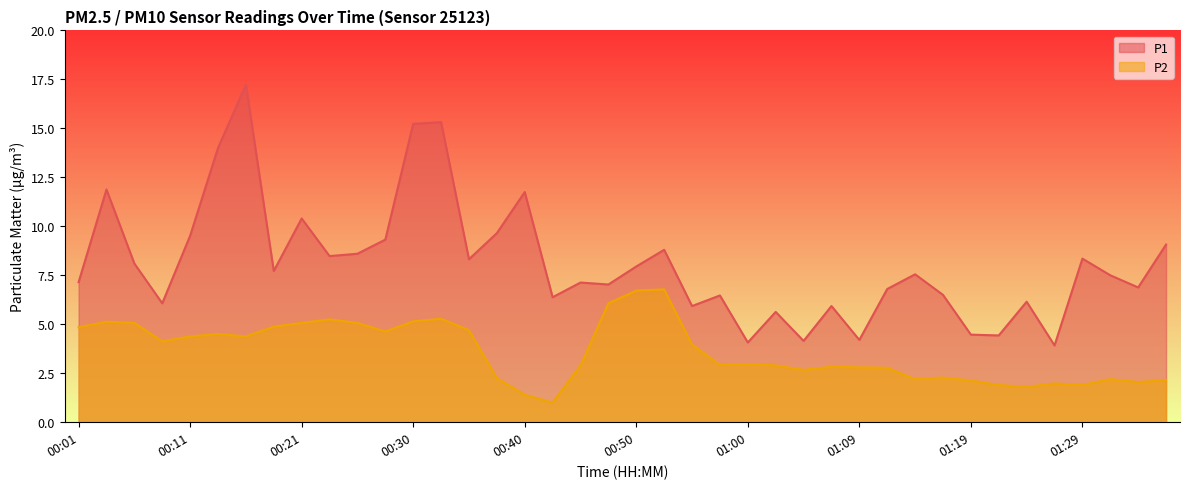

At which category does P1 reach its first local valley?

00:08